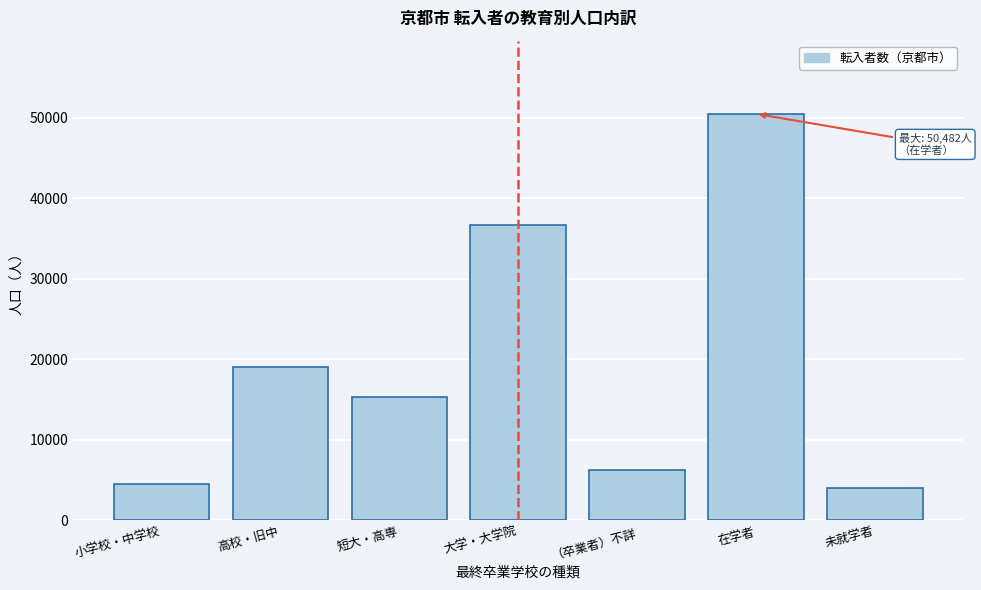

Reading left to right, transcribe all the data shown in this chart.

小学校・中学校=4529	高校・旧中=18987	短大・高専=15270	大学・大学院=36699	（卒業者）不詳=6248	在学者=50482	未就学者=4055